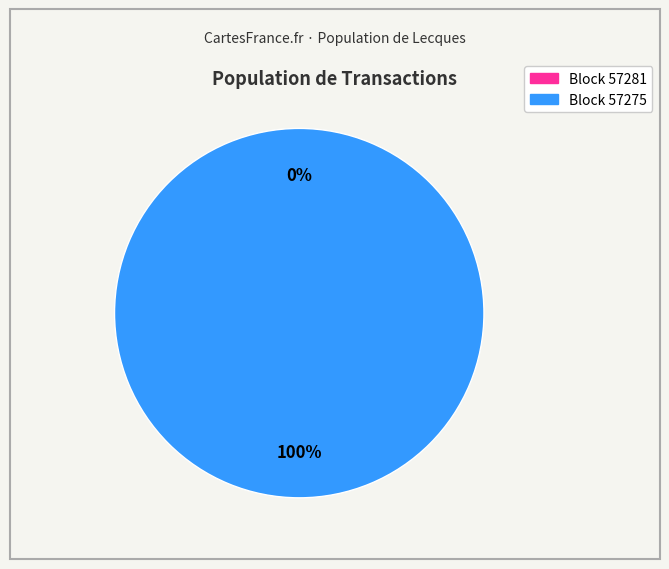

The 57275 slice represents 100% of the pie. True or false?

True